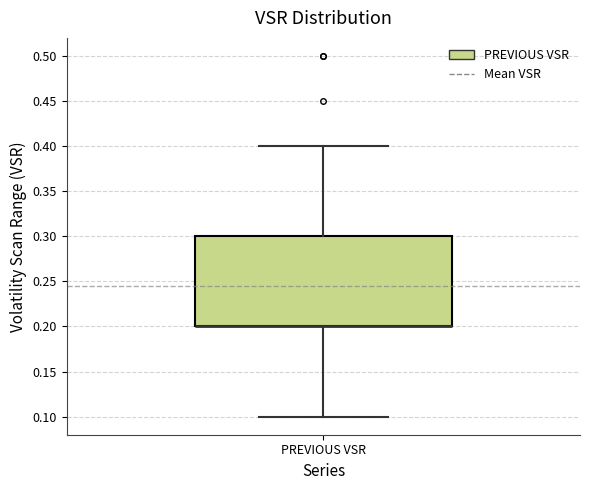

Where does the upper whisker of the box for PREVIOUS VSR end on the y-axis? The values are not printed on the chart, so give them approximately, as read against the axis.

0.4